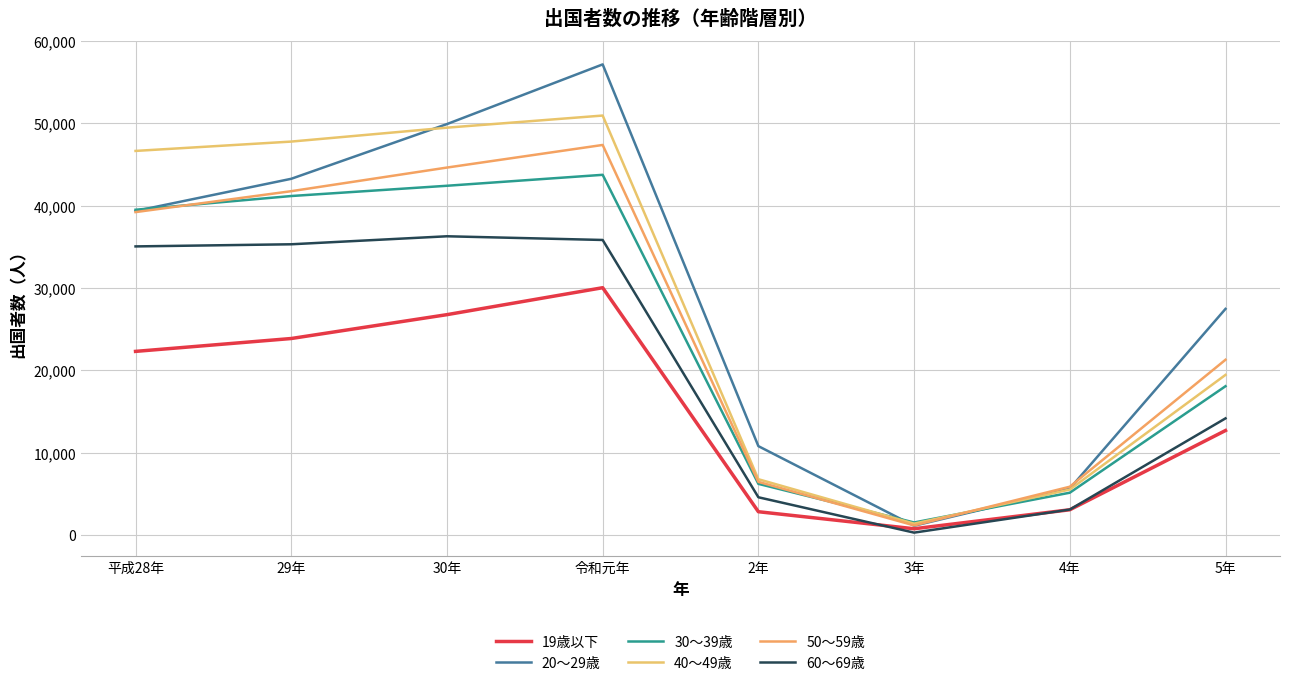

True or false: 50〜59歳 and 60〜69歳 intersect in this chart.

False